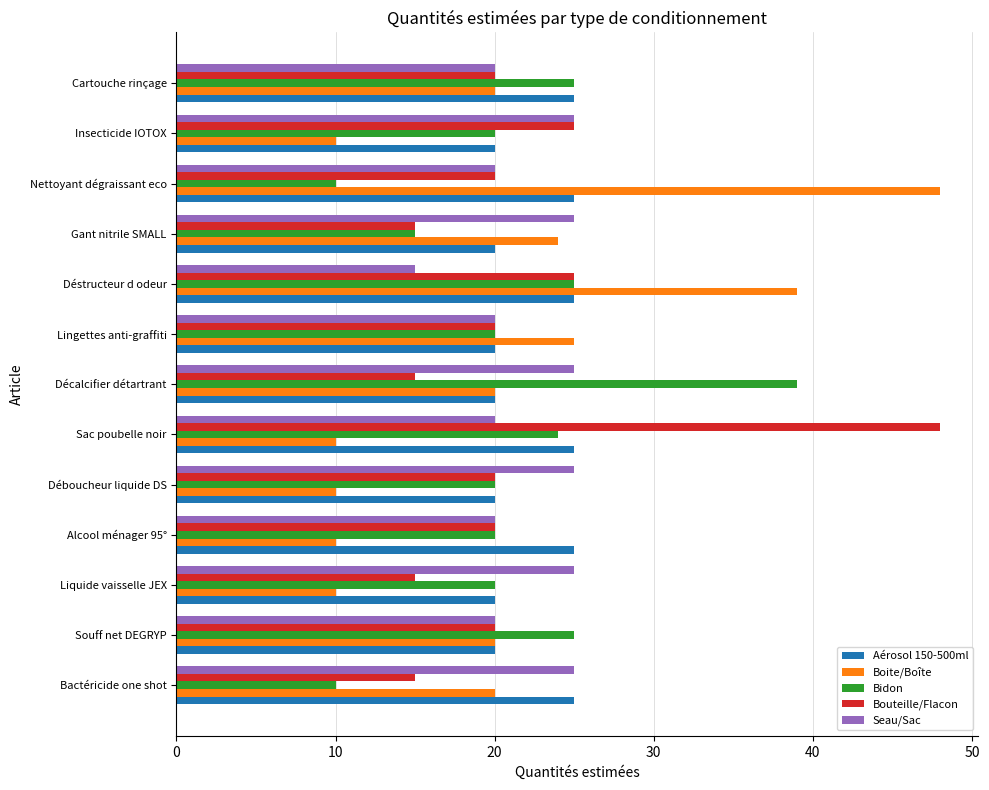

Which series has the largest range (max minus min)?

Boite/Boîte